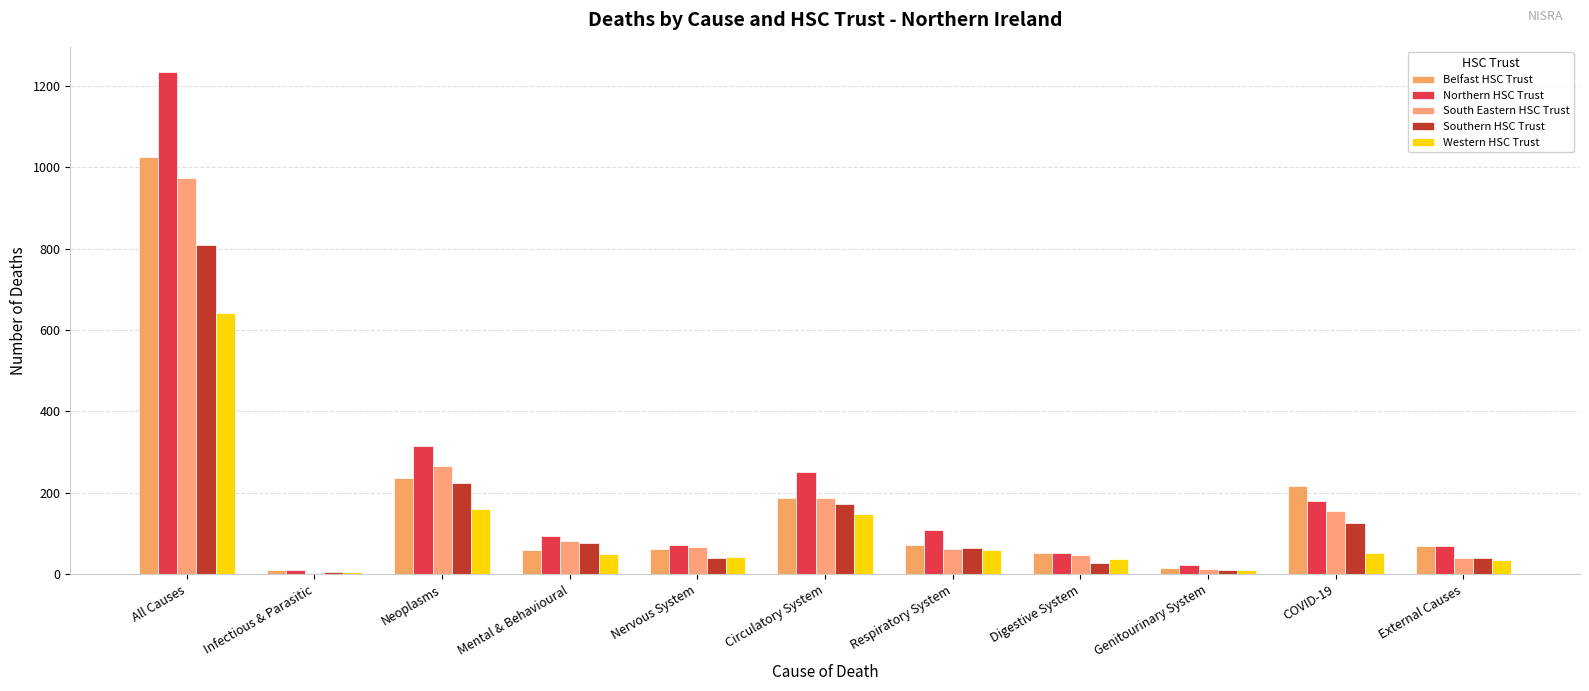

True or false: Belfast HSC Trust has a value of 53 at Digestive System.

True